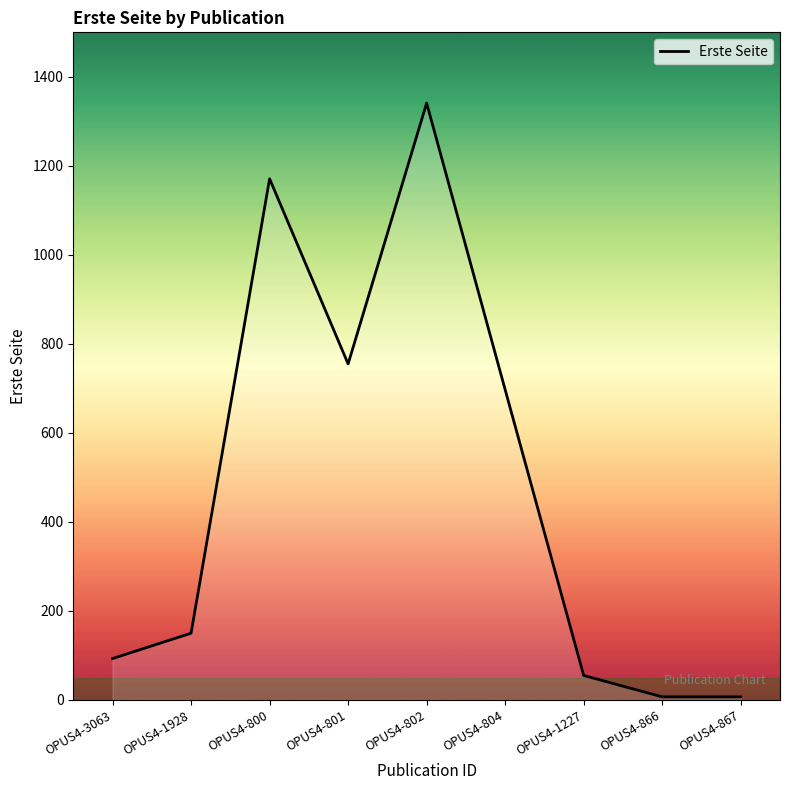

What is the maximum value shown in the chart?

1341